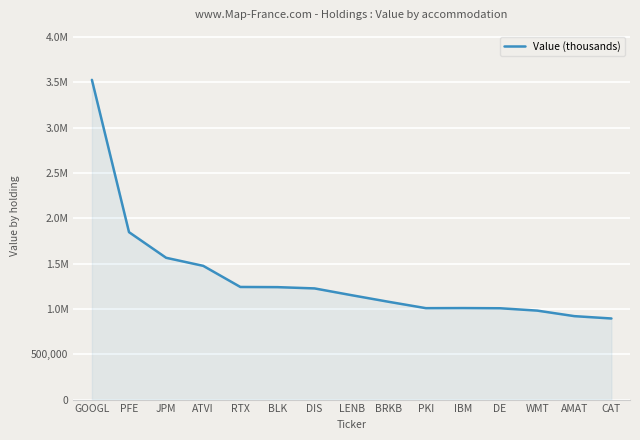

Which label corresponds to the smallest value in the chart?

CAT